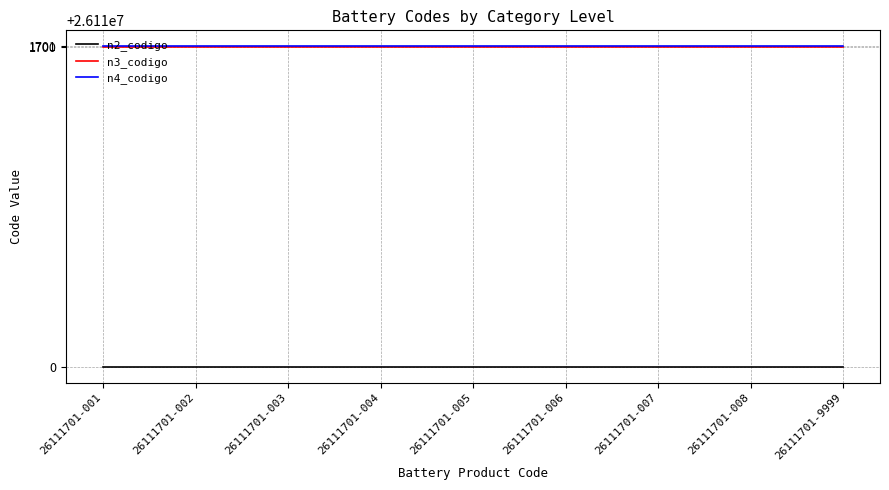

True or false: n4_codigo and n2_codigo intersect in this chart.

False